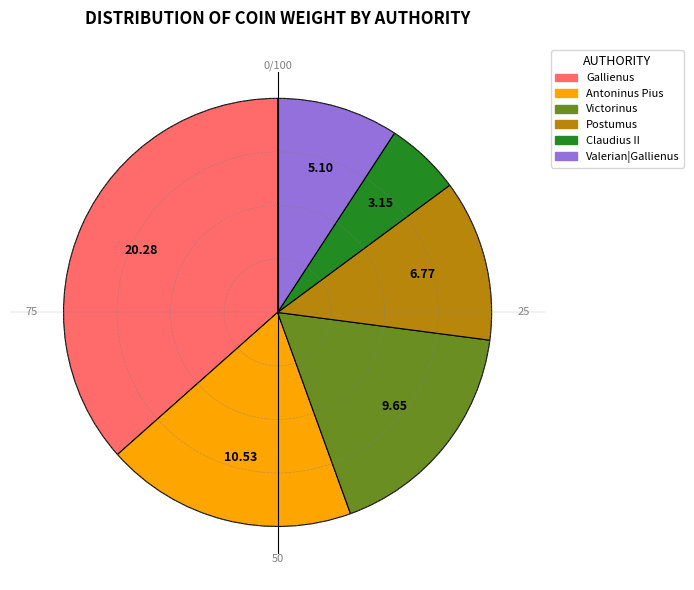

Is there any slice that represents more than half of the pie?

No